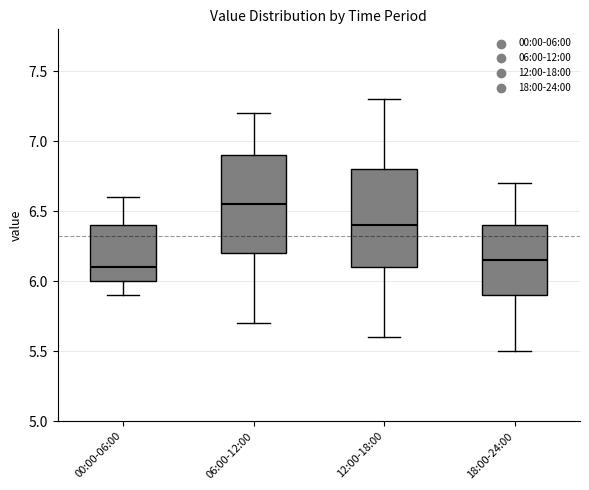

Which box has the highest median line?

06:00-12:00